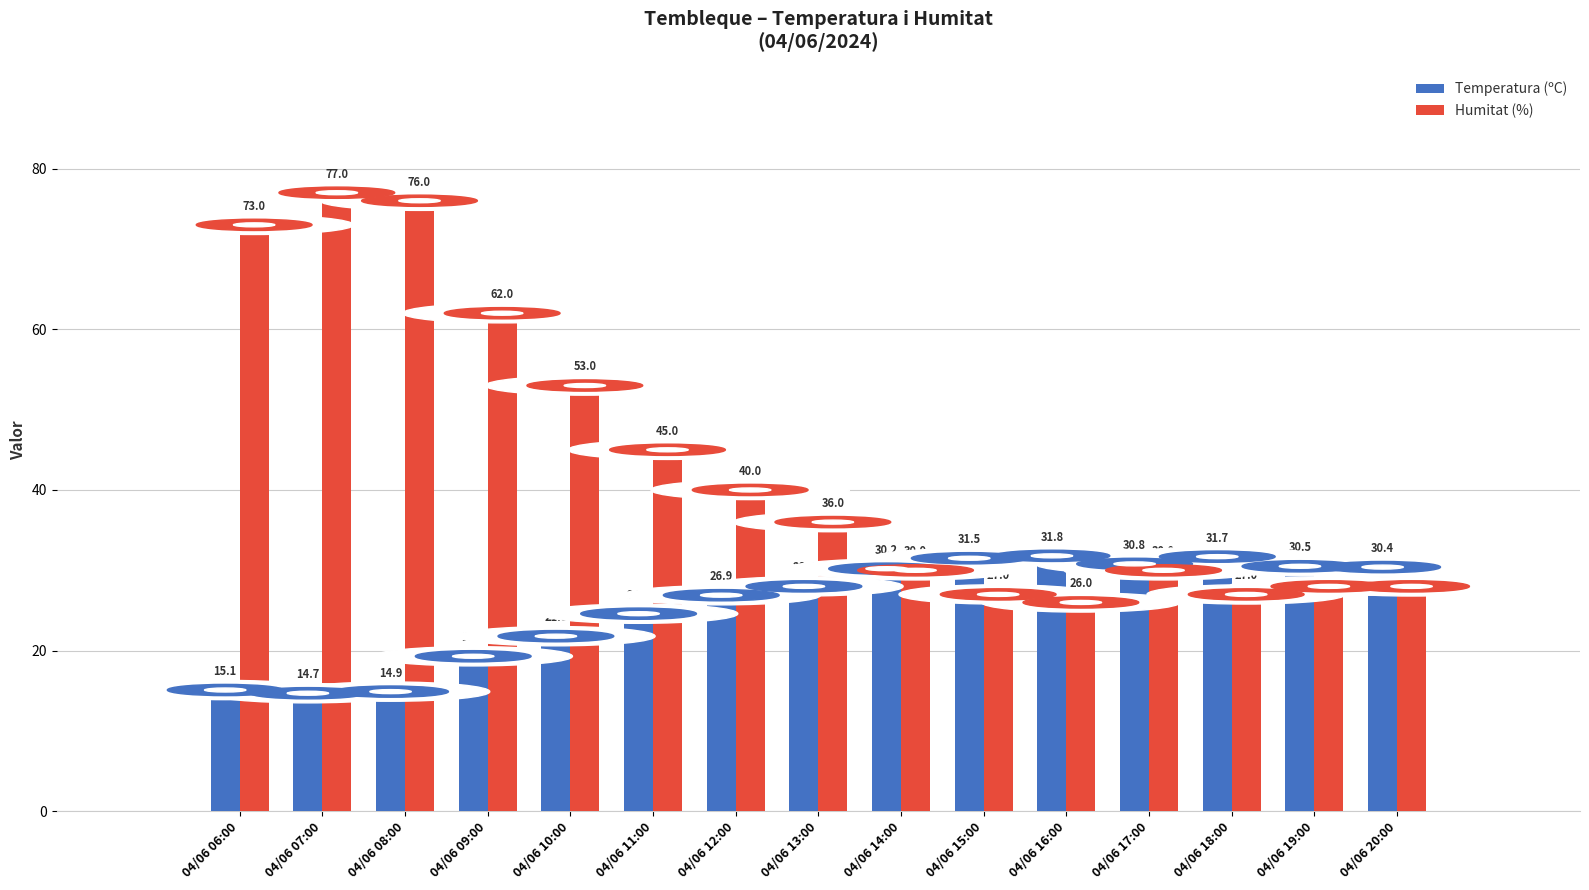

Which series has the largest total across all categories?

Humitat (%)